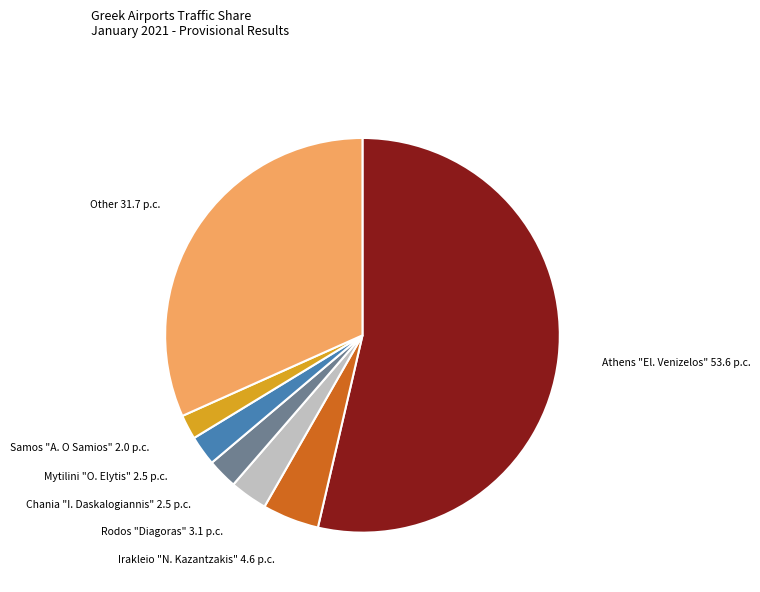

Which slice is the largest?

Athens "El. Venizelos"